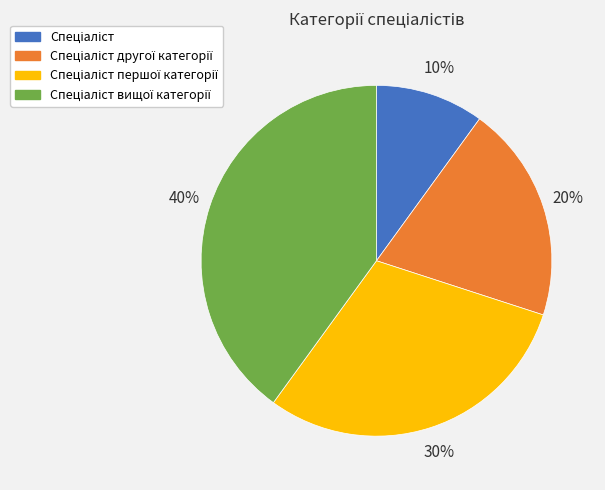

Does any single category account for the majority?

No